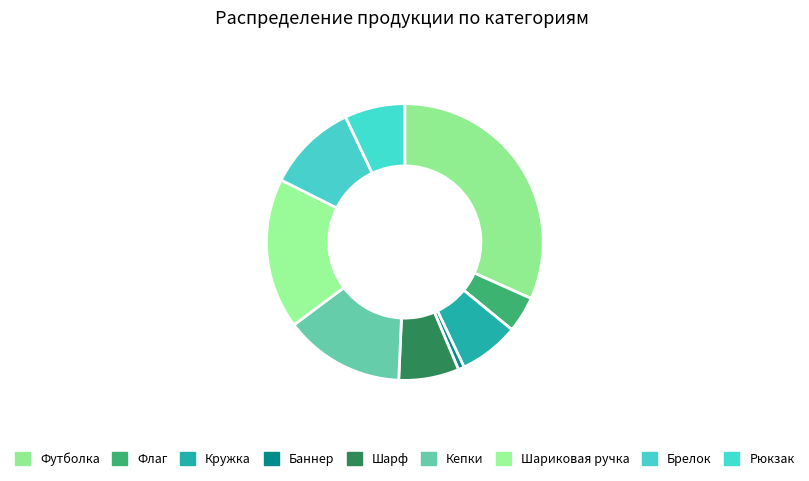

To the nearest percent, what is the difference between the Флаг and Кепки slice percentages?

10%